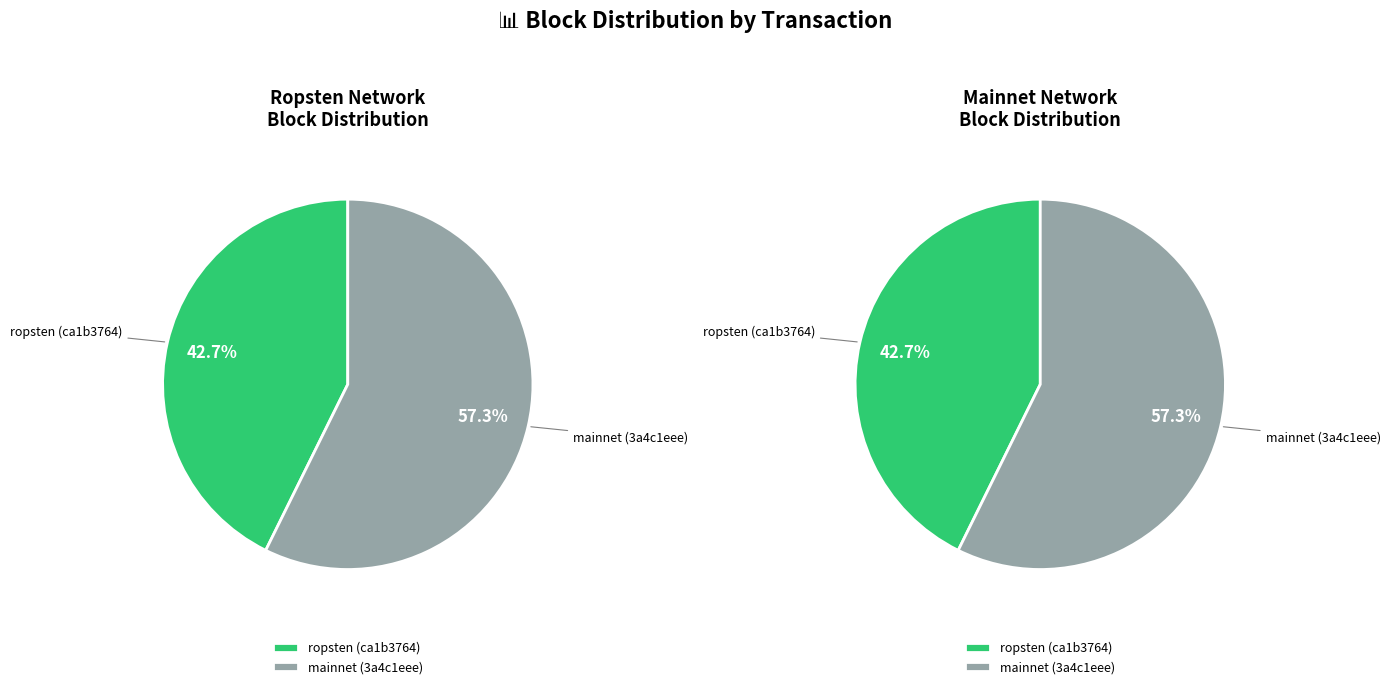

What is the ratio of the value at 3a4c1eee-ee74-11e9-b790-ca06f09d33b7 to the value at ca1b3764-e873-11e9-8dd1-d60cfe4a1df9?

1.3